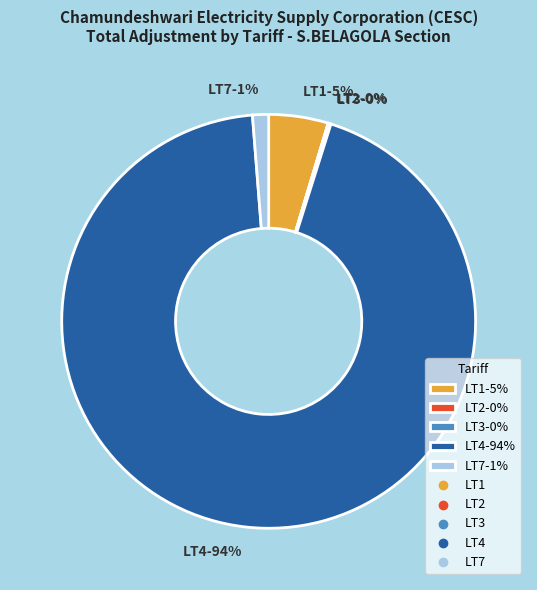

To the nearest percent, what is the difference between the largest and smallest slice percentages?

94%